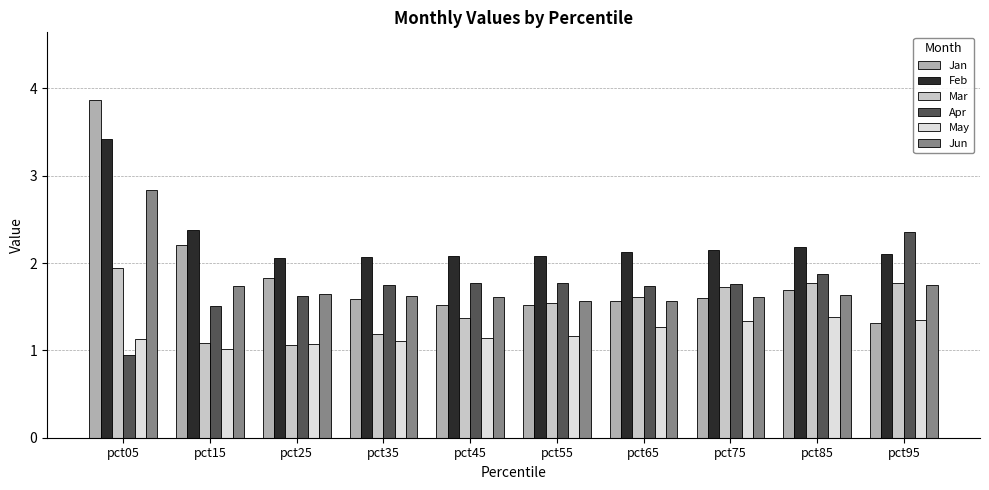

At how many categories does at least one series exceed 2?

10